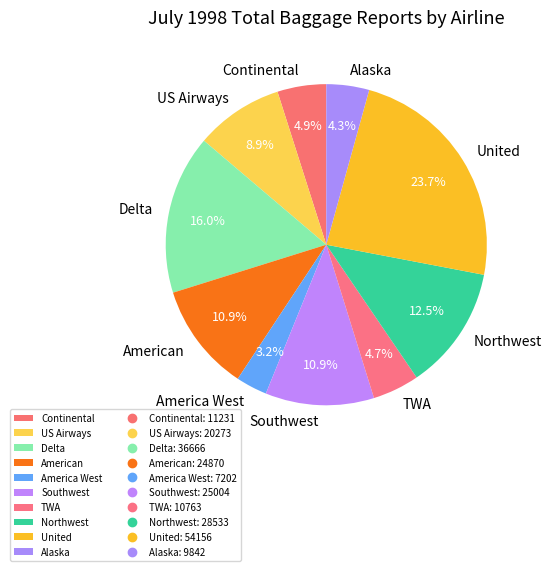

Which slice is the largest?

United